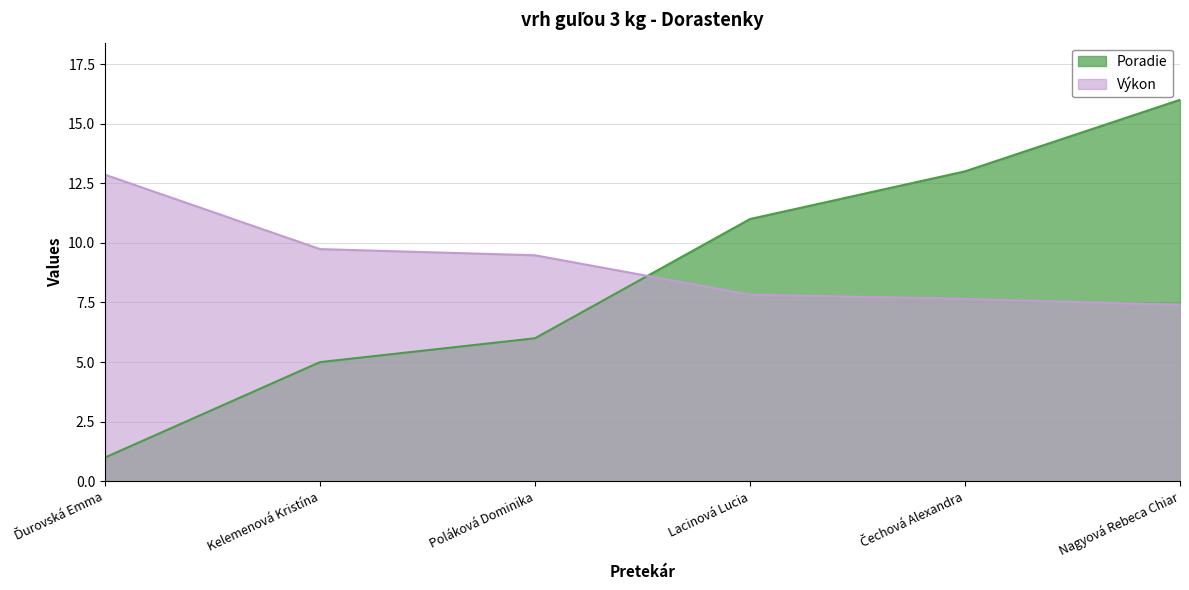

What position from the right is Kelemenová Kristína?

5